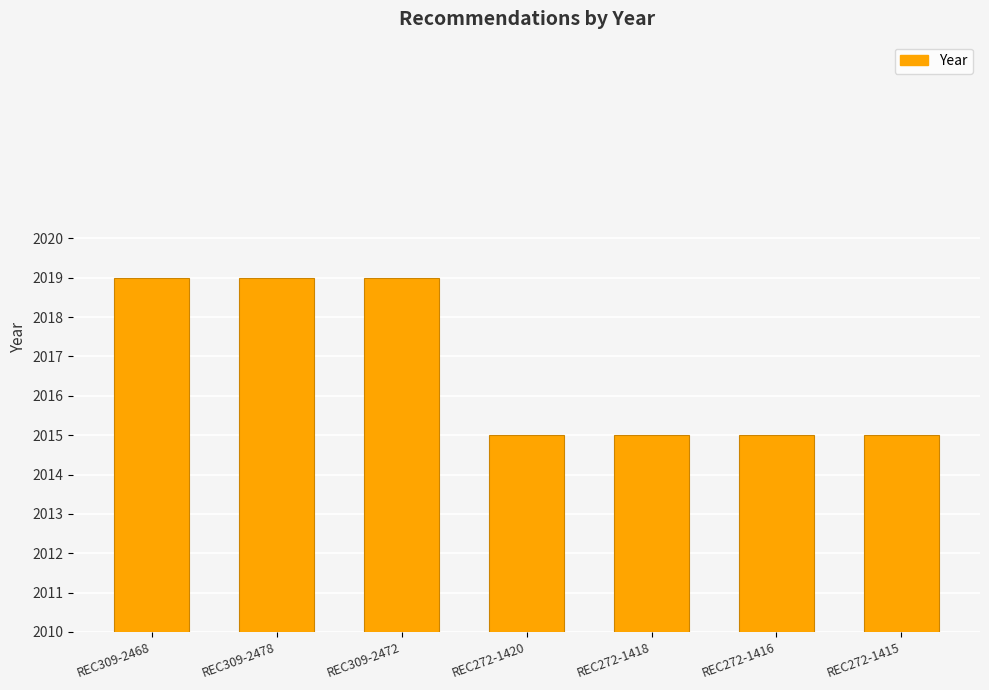

What is the minimum value shown in the chart?

2015